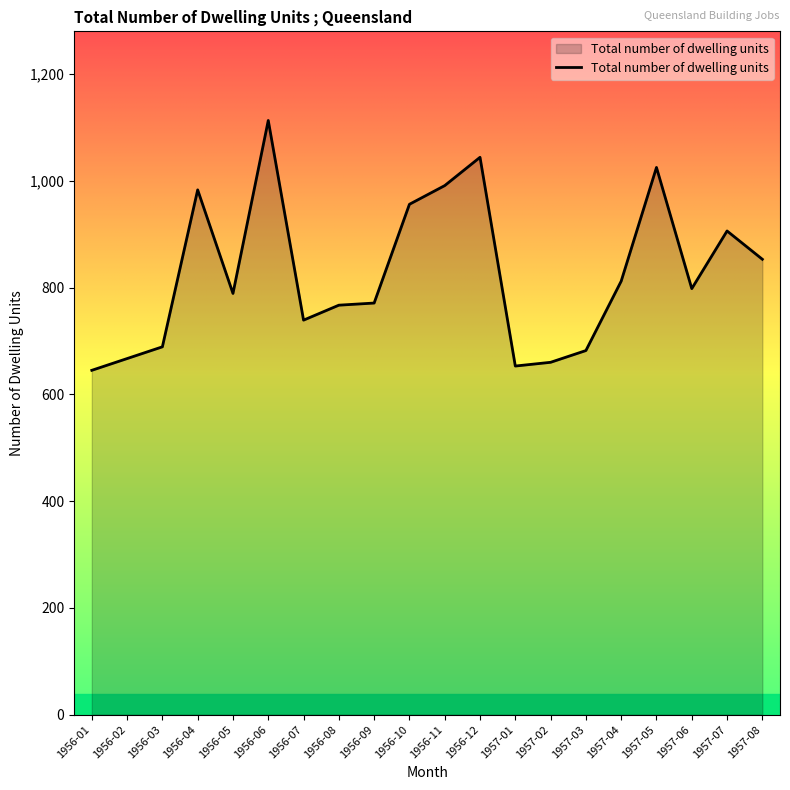

How many lines are shown in the chart?

1